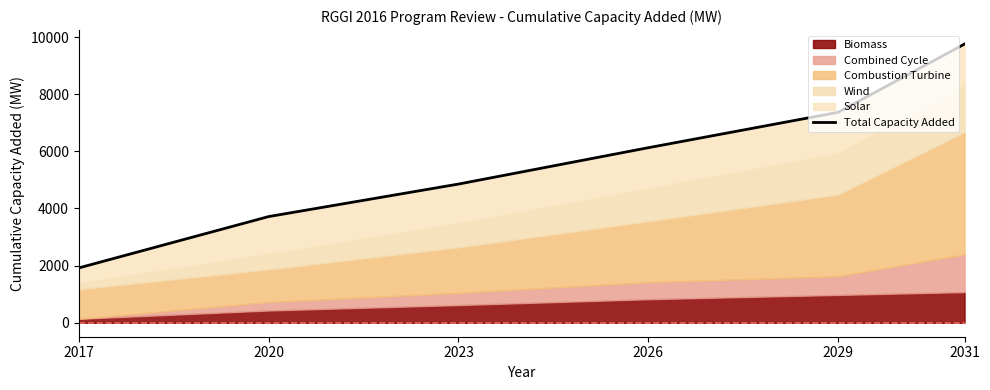

The value at 2026 is 6125.8. True or false?

True